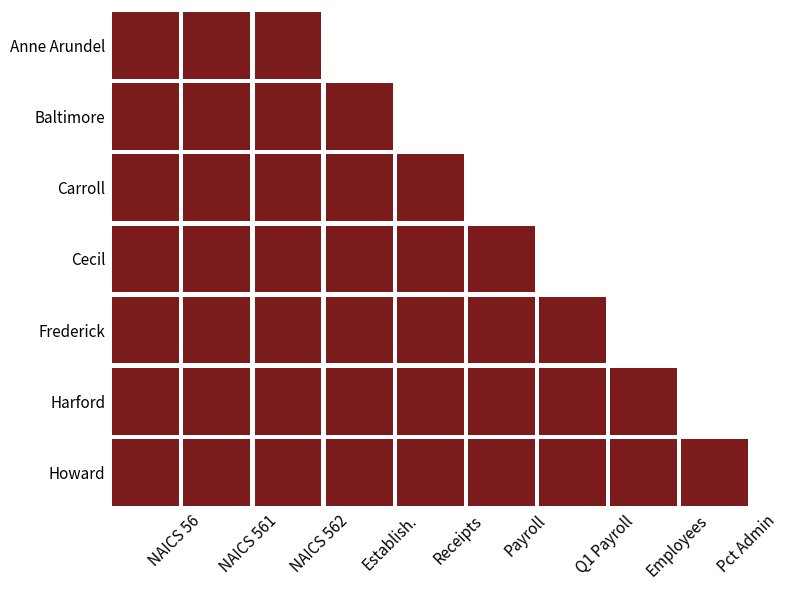

Rank the series at 2 from lowest to highest value.

Howard, Cecil, Frederick, Harford, Carroll, Anne Arundel, Baltimore